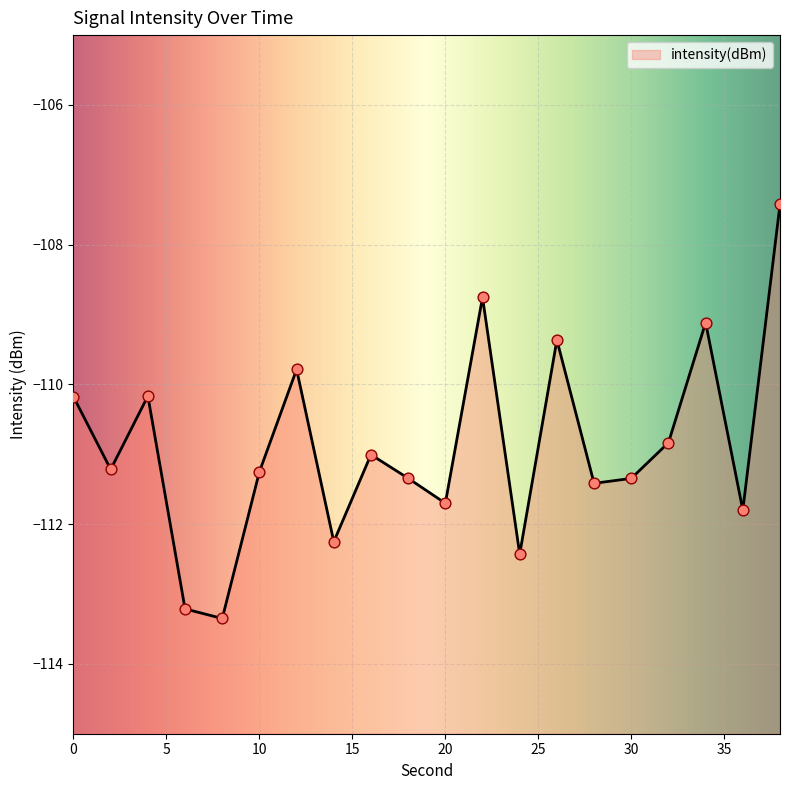

What is the change in value from 26 to 38?

+1.9